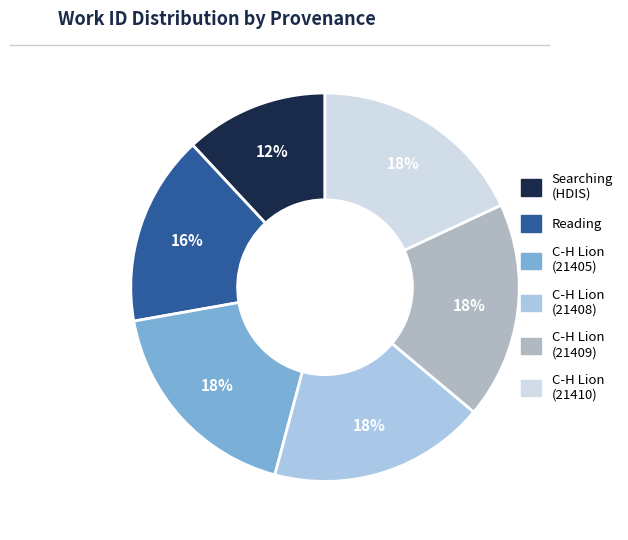

Is there any slice that represents more than half of the pie?

No